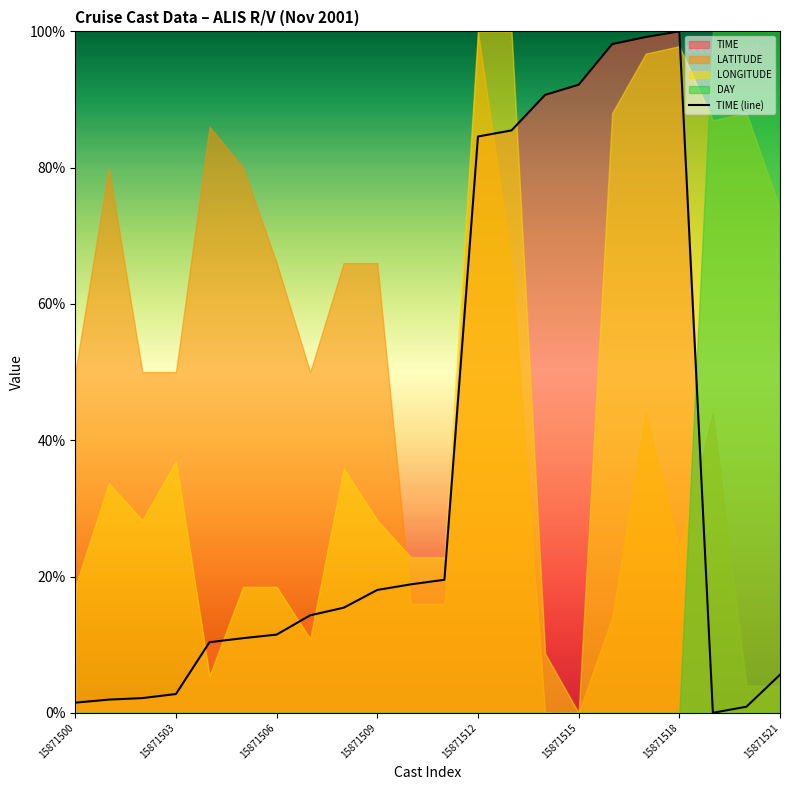

True or false: TIME (line) has a value of 100.0 at 15871518.

True